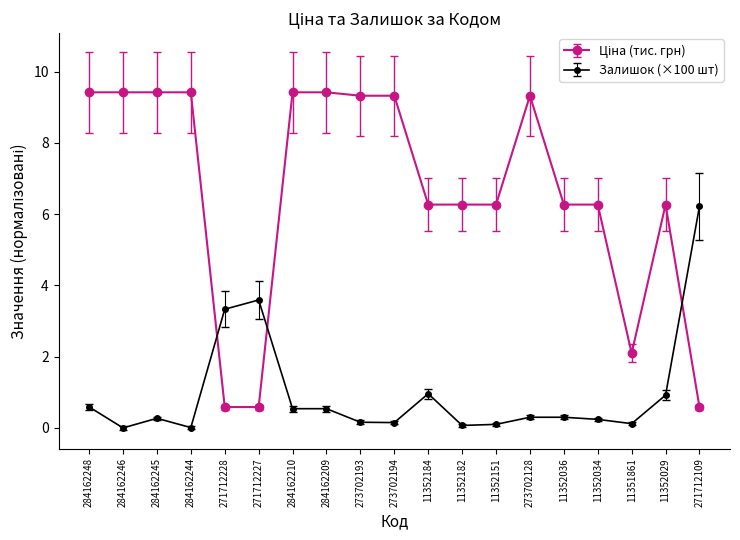

What is the label of the 4th point from the right?

11352034